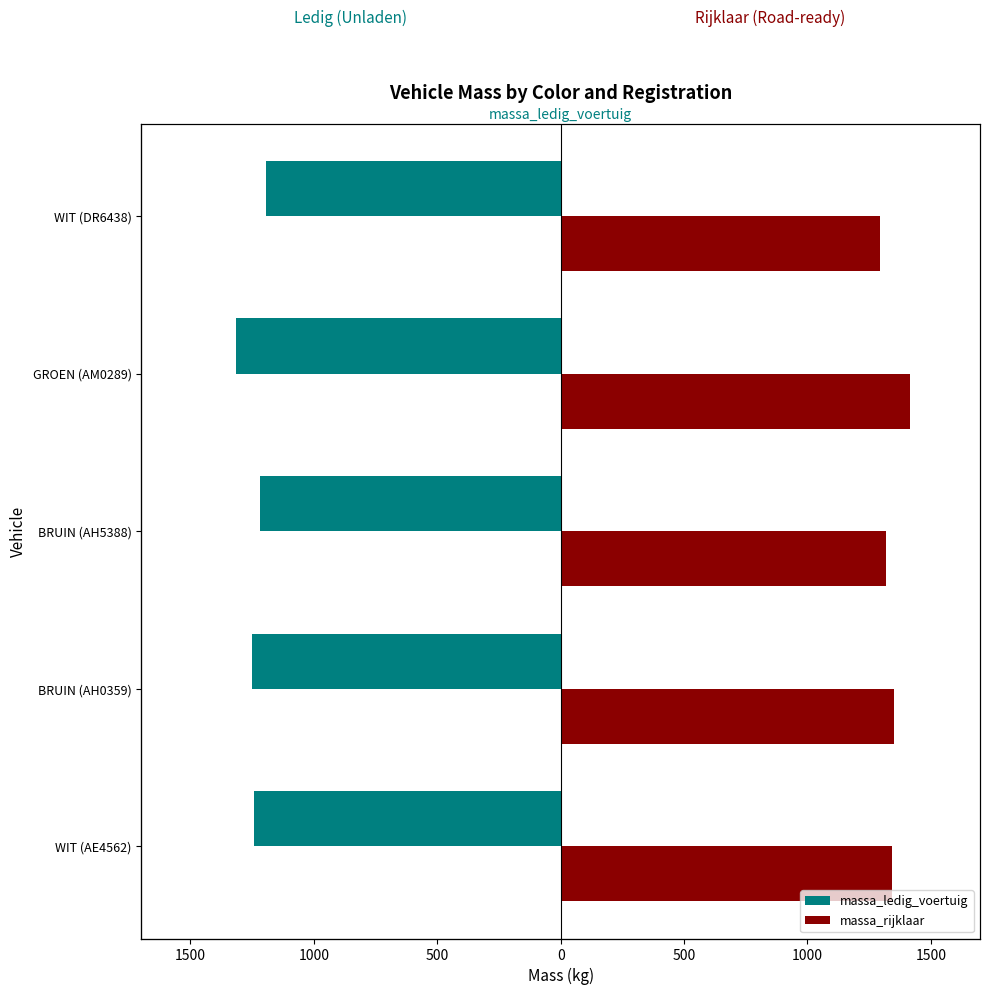

At how many categories does at least one series exceed -141?

5